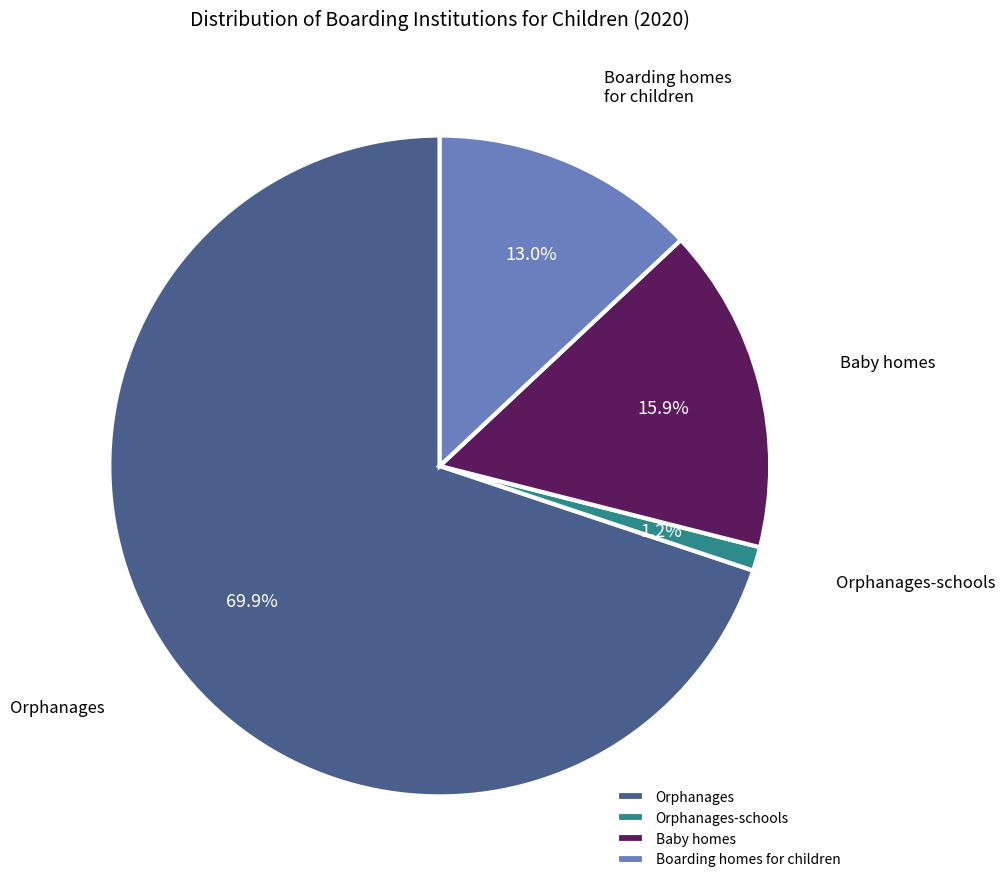

Is the sum of Orphanages and Baby homes greater than half?

Yes